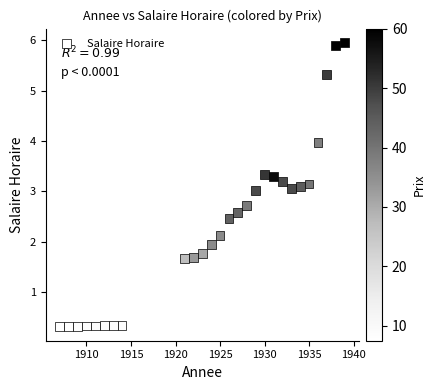

What is the range of X values (max minus min)?

32.0